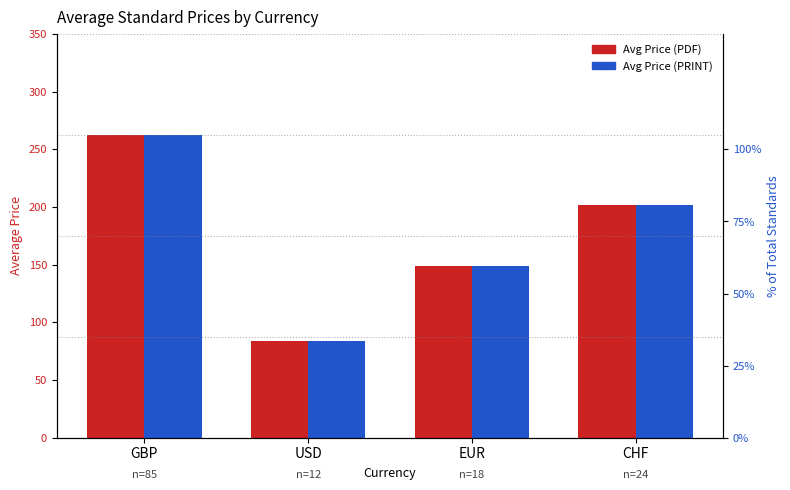

How many distinct data groups are displayed?

2